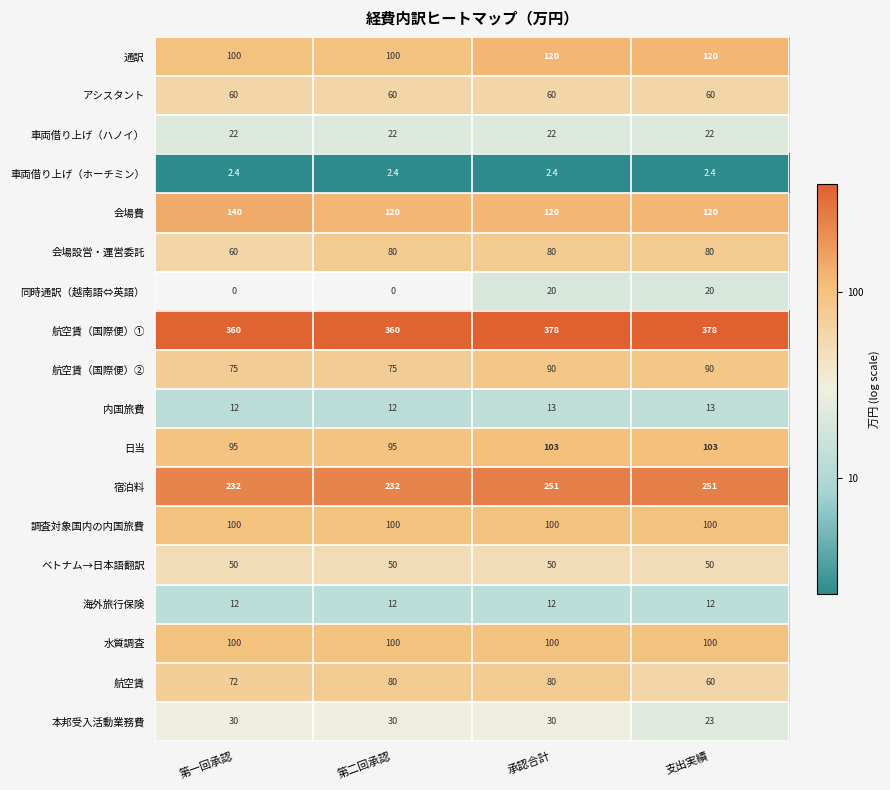

True or false: 日当 has a value of 103.0 at 支出実績.

True